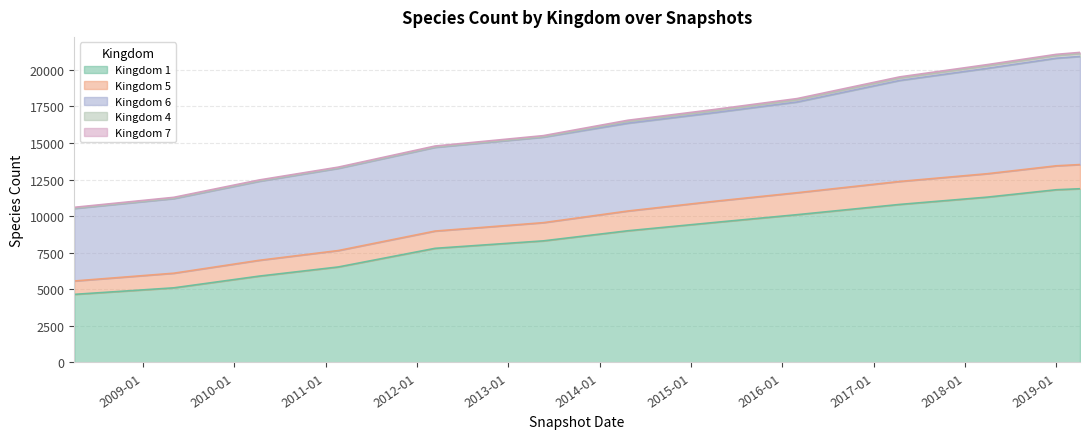

What is the lowest value of the kingdom_5 series?

914